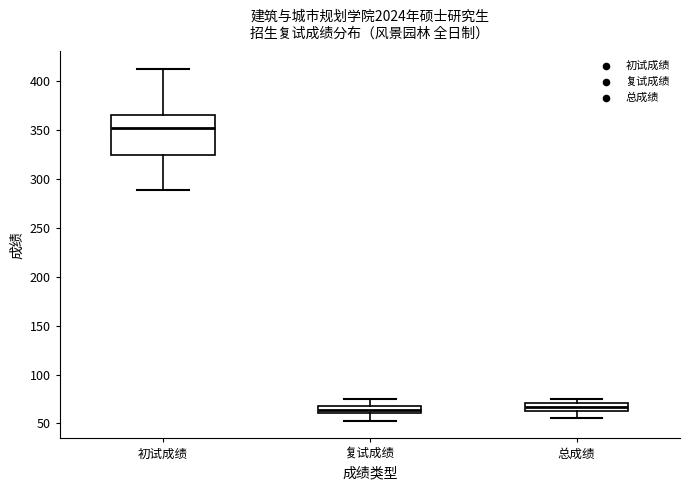

Comparing the boxes themselves (not the whiskers), which one is the tallest?

初试成绩